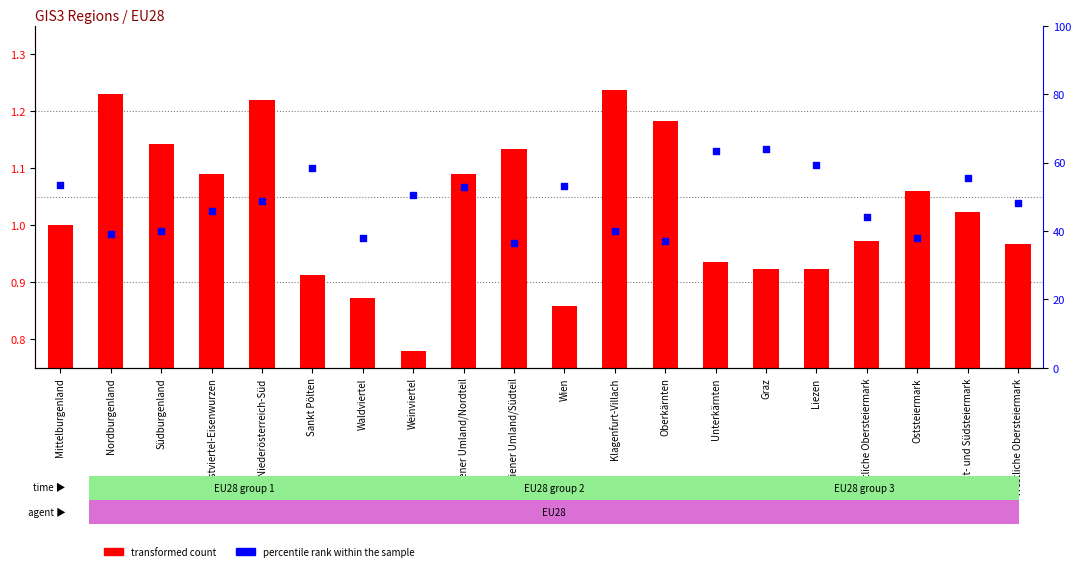

Which series contains the highest Y value?

percentile rank within the sample